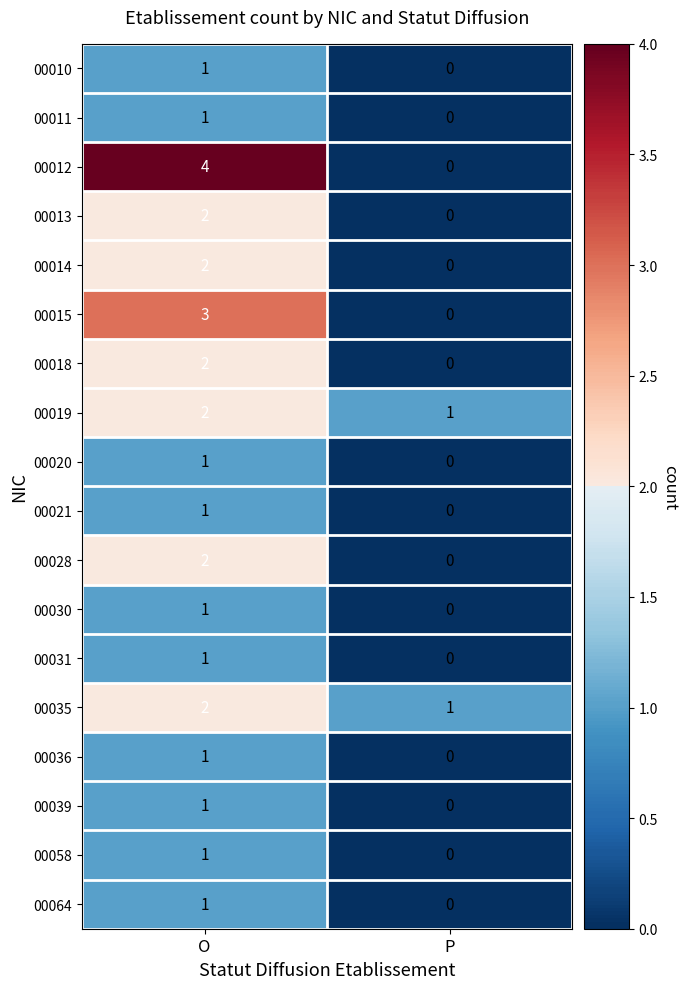

Which series has the largest total across all categories?

00012